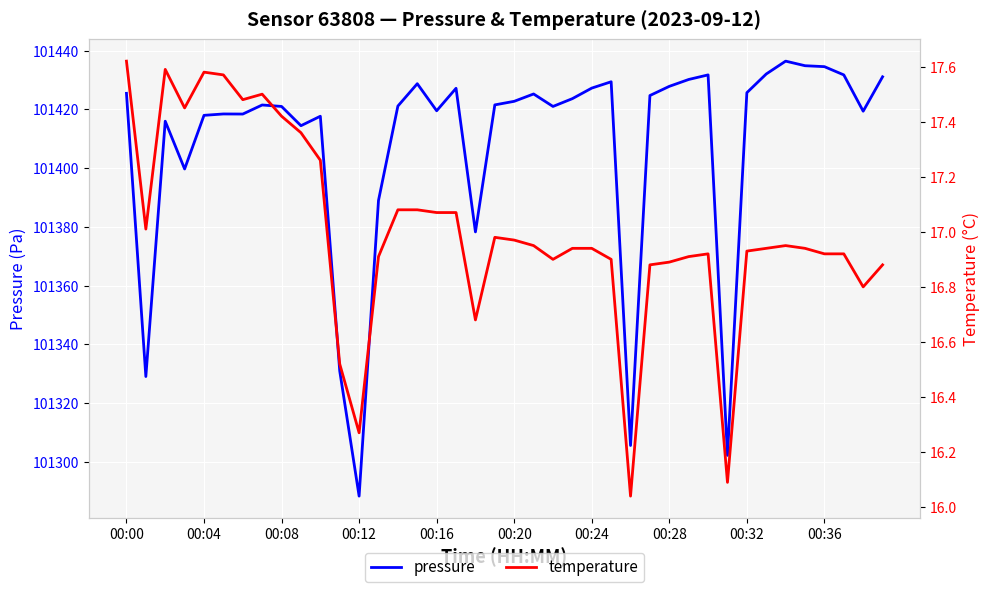

How many lines are shown in the chart?

2